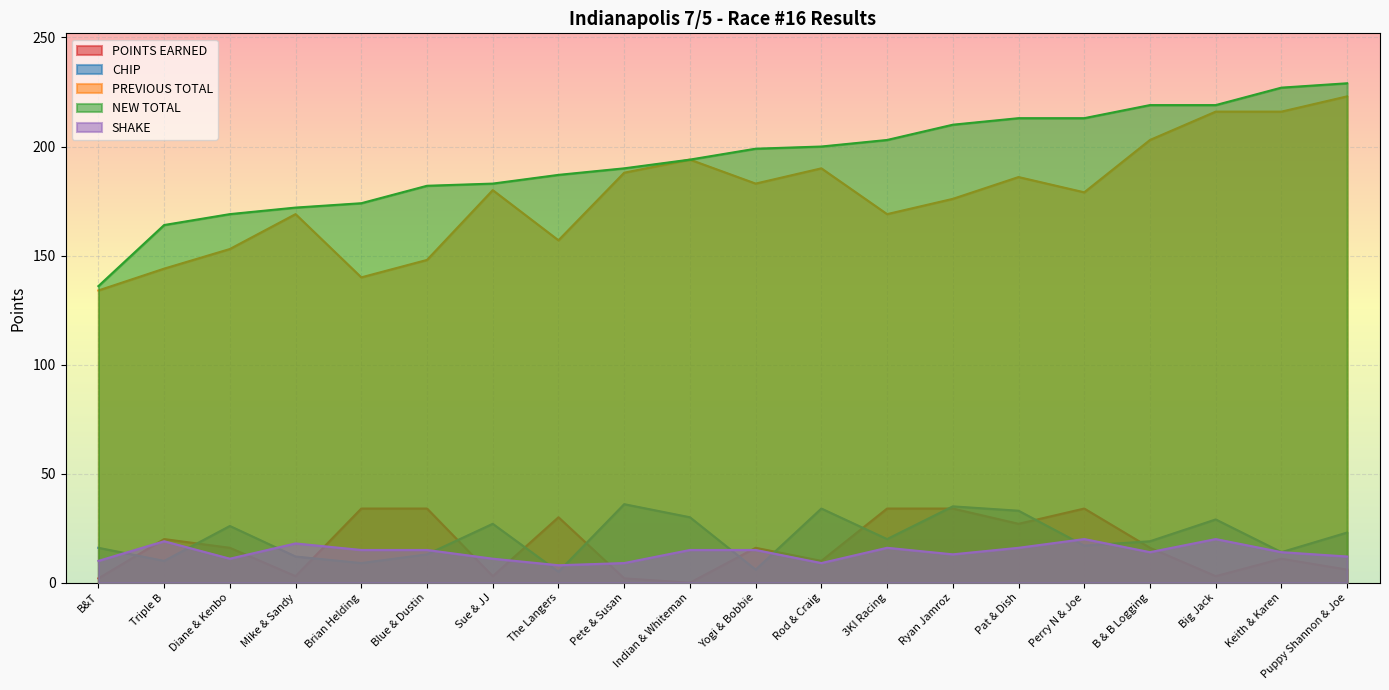

True or false: POINTS EARNED has a value of 2 at B&T.

True